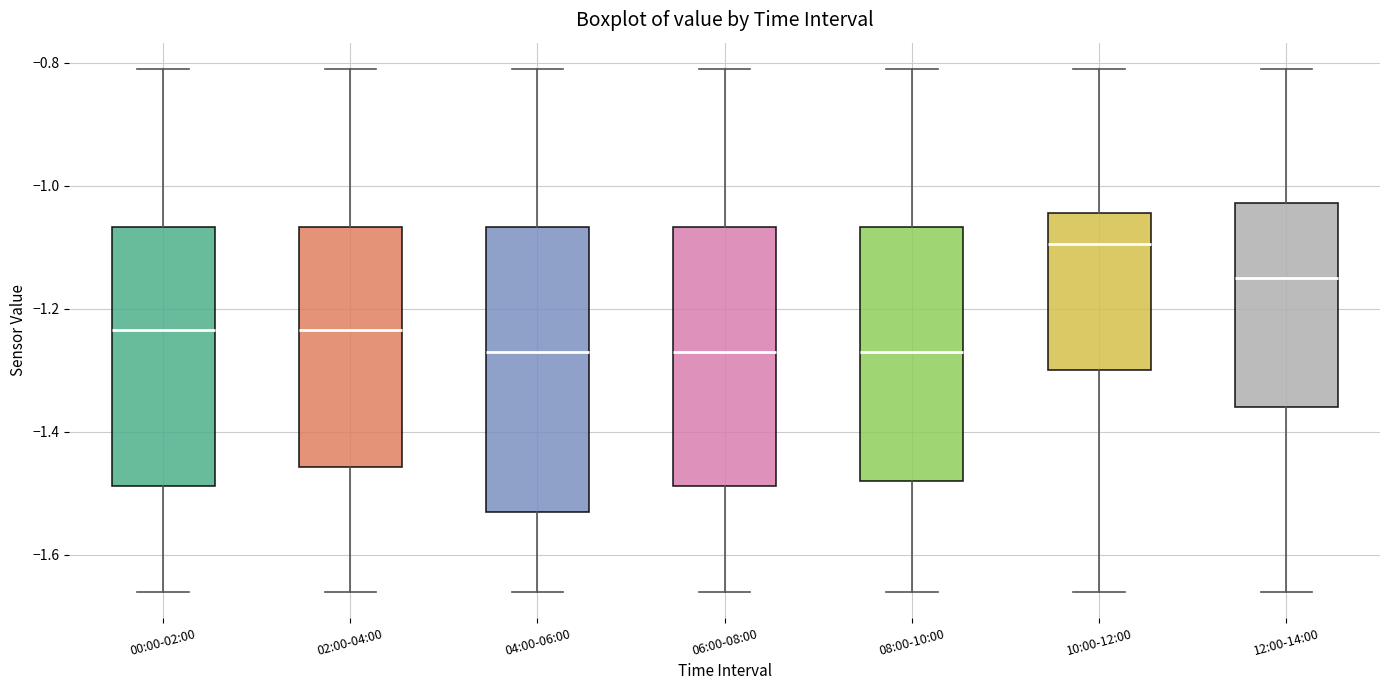

Where does the lower whisker of the box for 00:00-02:00 end on the y-axis? The values are not printed on the chart, so give them approximately, as read against the axis.

-1.66